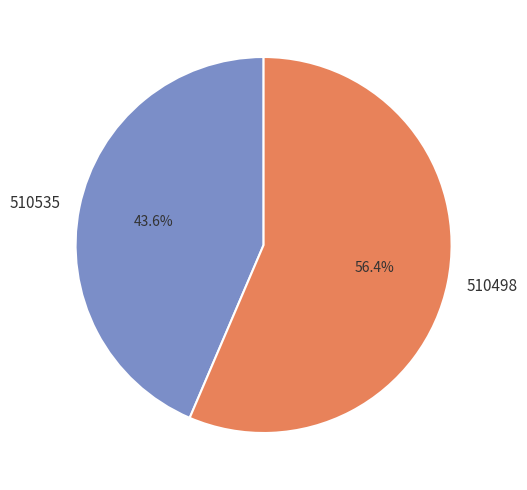

Which category has the biggest portion of the pie?

510498